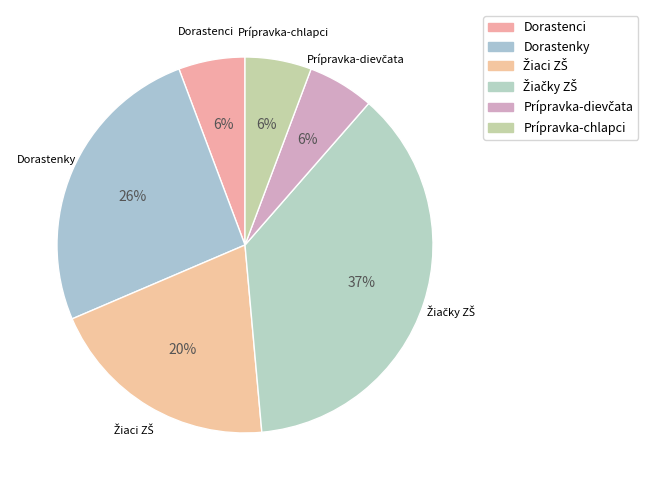

Count the number of slices in the pie.

6